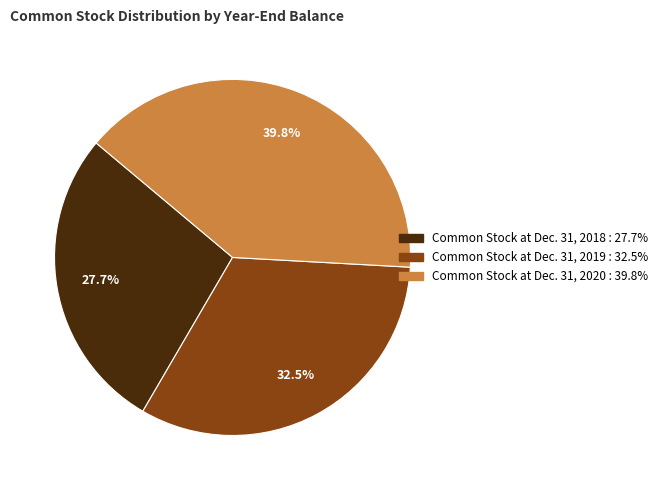

What is the total percentage of Common Stock at Dec. 31, 2018 and Common Stock at Dec. 31, 2020?

67.5%